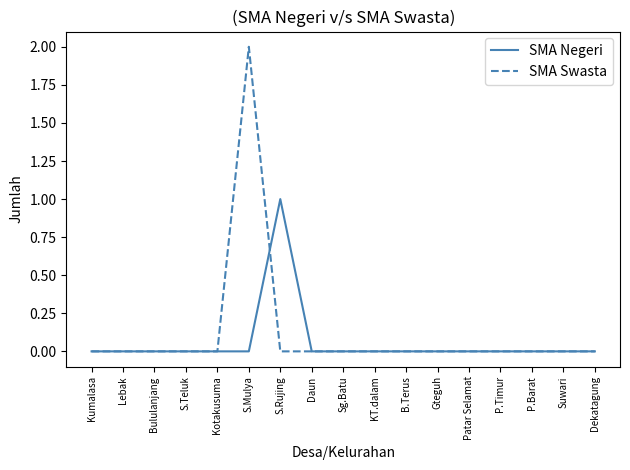

How many SMA Negeri values are between 0 and 1?

17